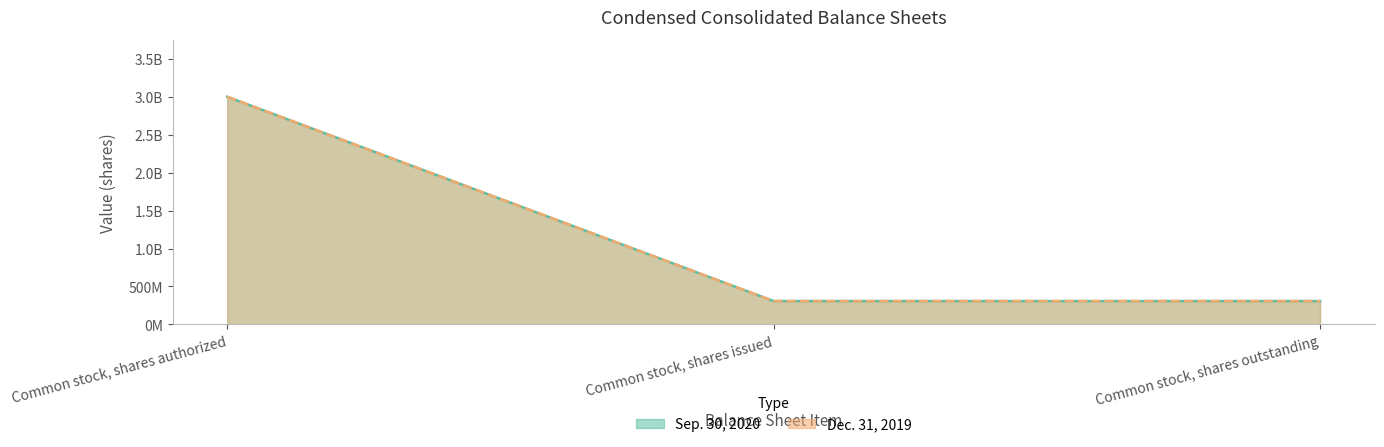

At which label is Dec. 31, 2019 closest to 1653875050?

Common stock, shares authorized